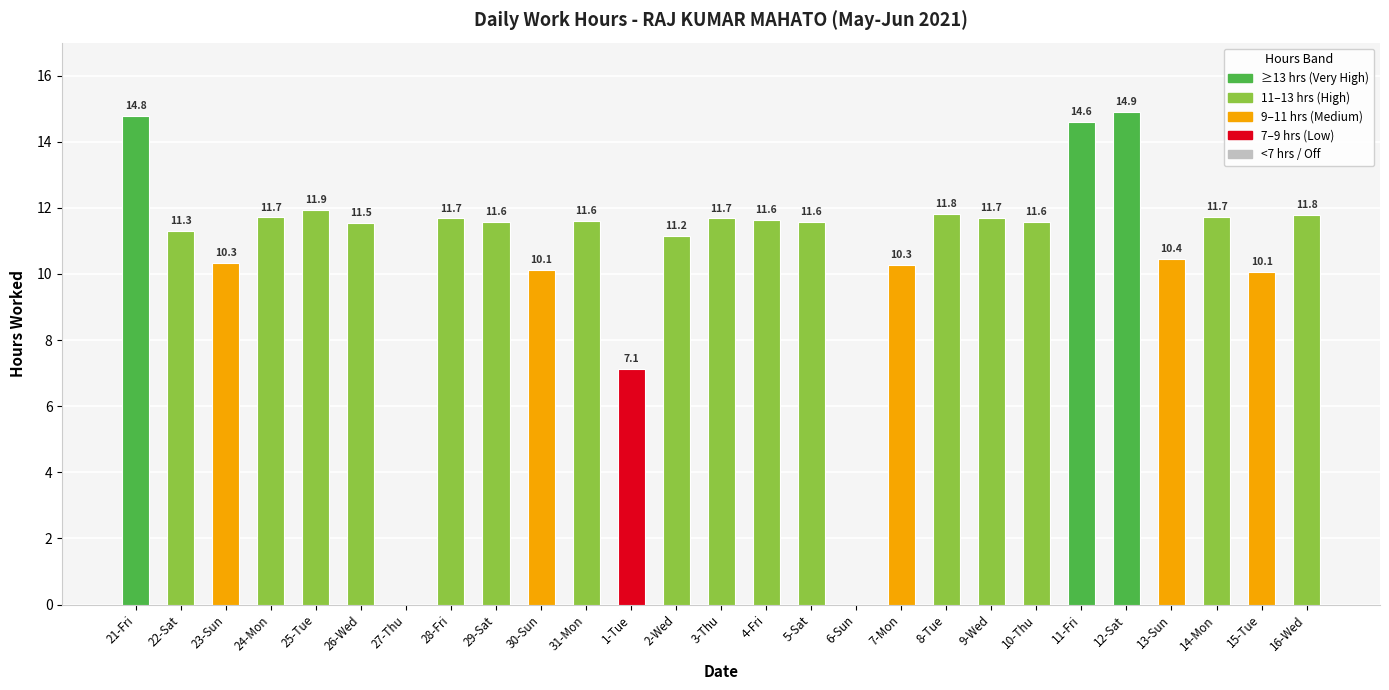

Count the number of categories in the chart.

27